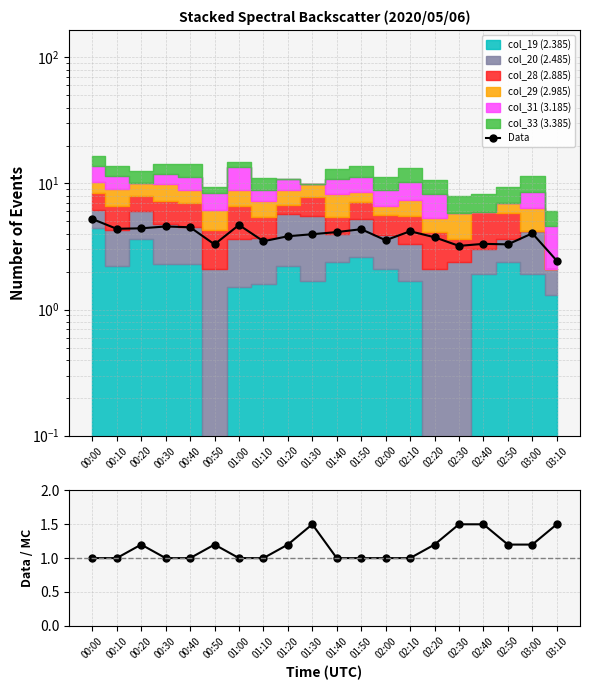

At which category does Data reach its first local valley?

00:10